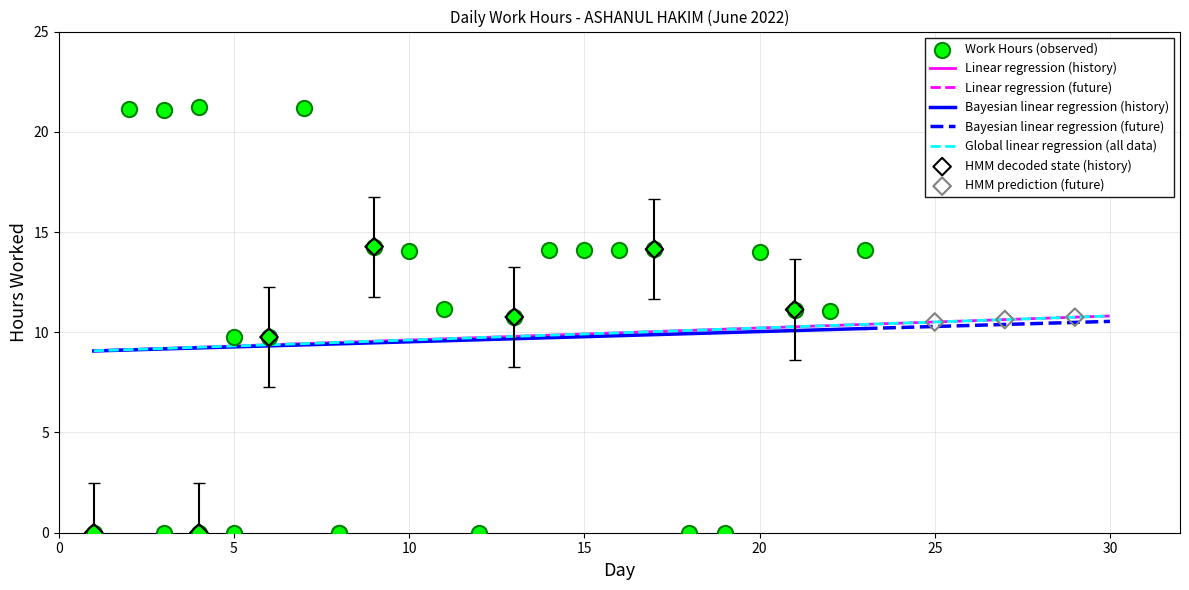

Which has a higher value, 20 or 3?

3